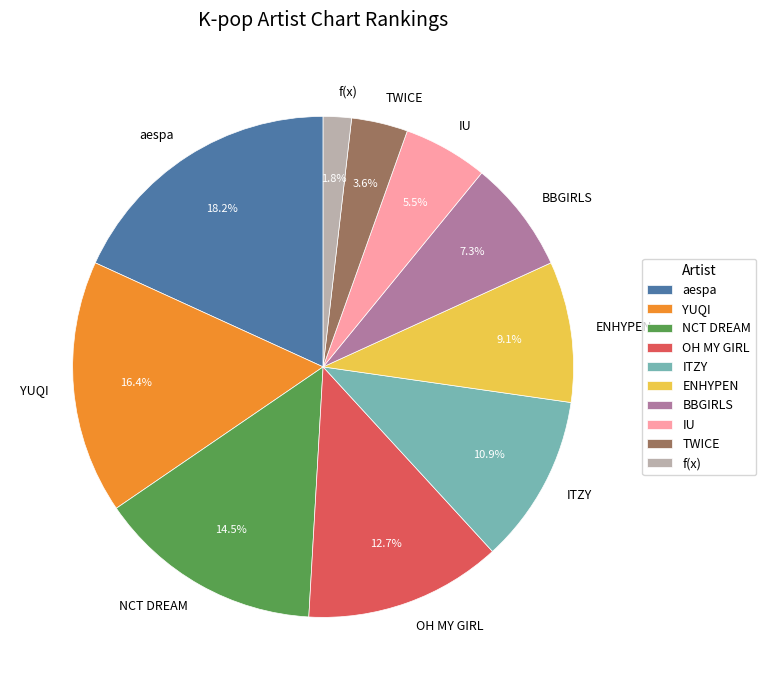

Approximately how many times larger is the value at OH MY GIRL compared to ITZY?

1.2